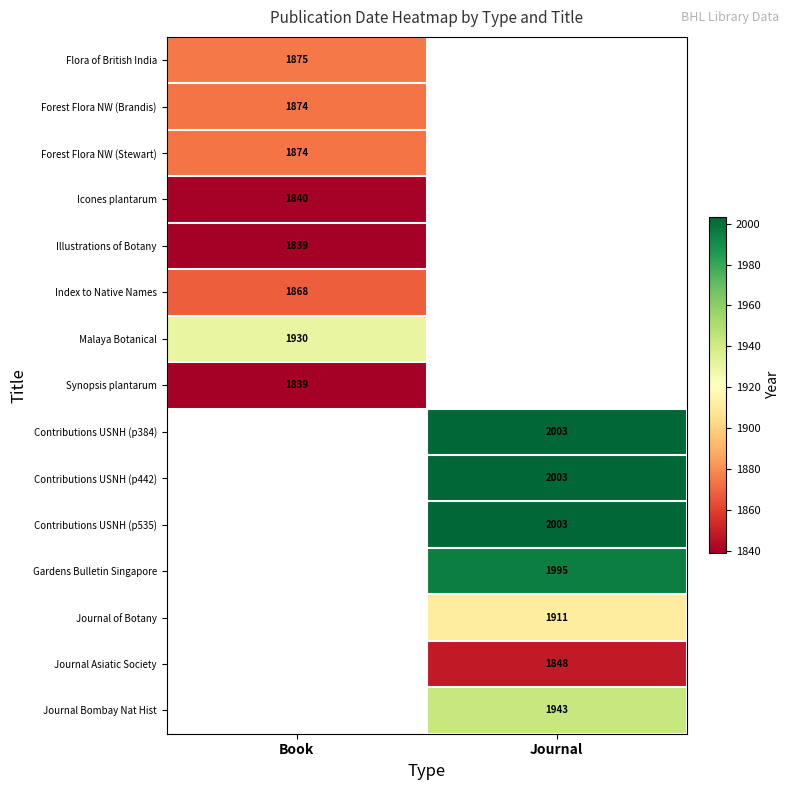

Which has a higher value, Journal or Book?

Book